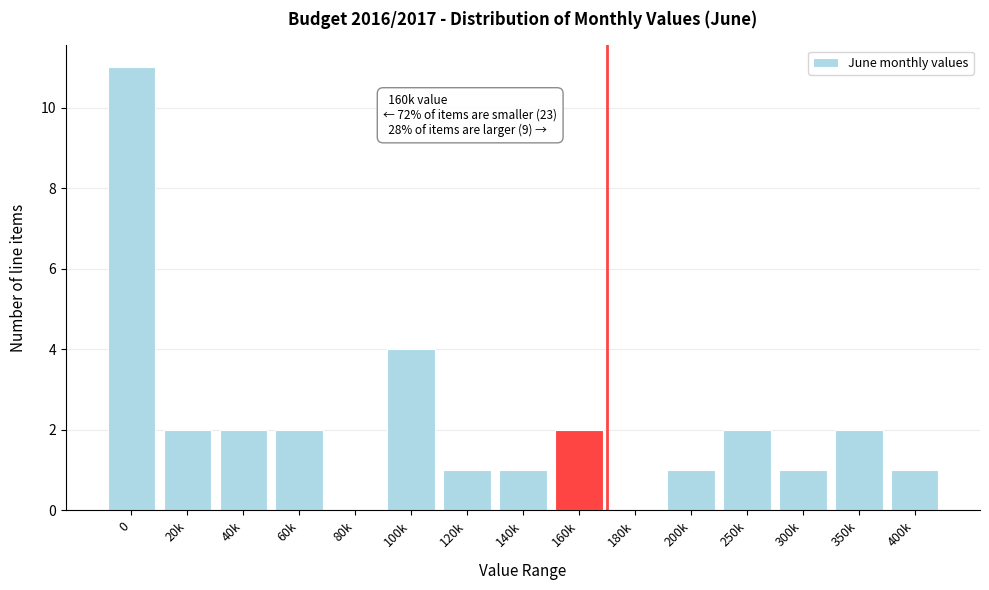

Reading right to left, transcribe all the data shown in this chart.

400k=1	350k=2	300k=1	250k=2	200k=1	180k=0	160k=2	140k=1	120k=1	100k=4	80k=0	60k=2	40k=2	20k=2	0=11